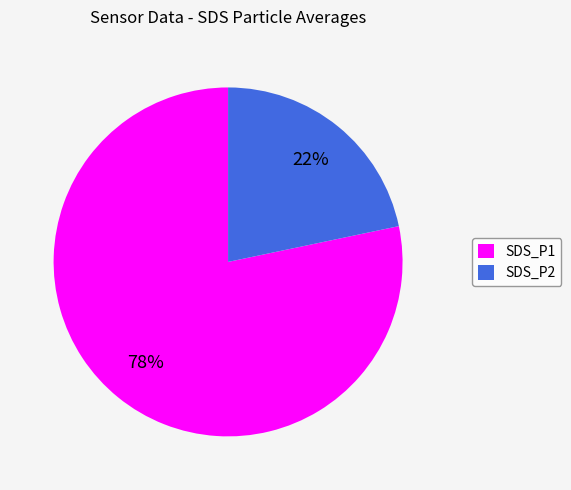

True or false: SDS_P1 accounts for 78% of the total.

True